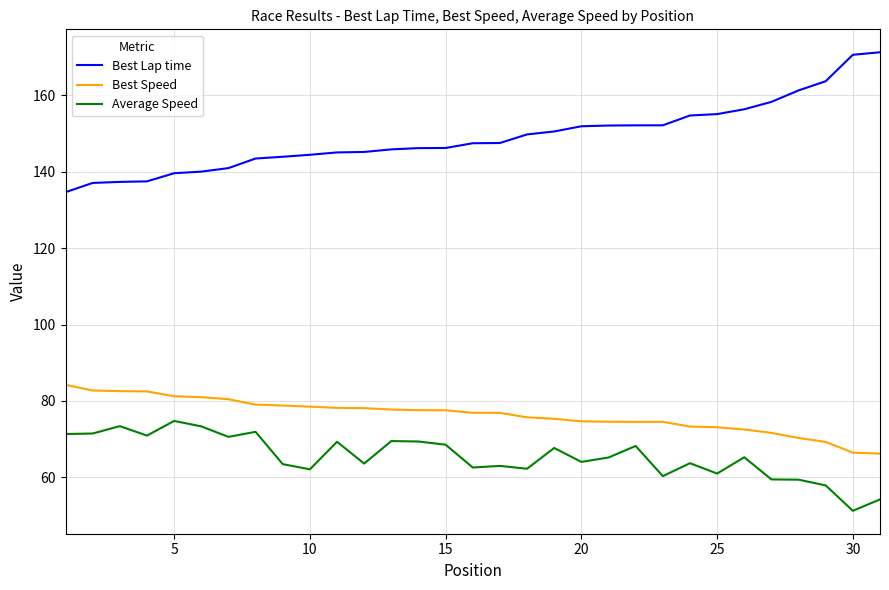

What is the greatest value displayed?

171.3